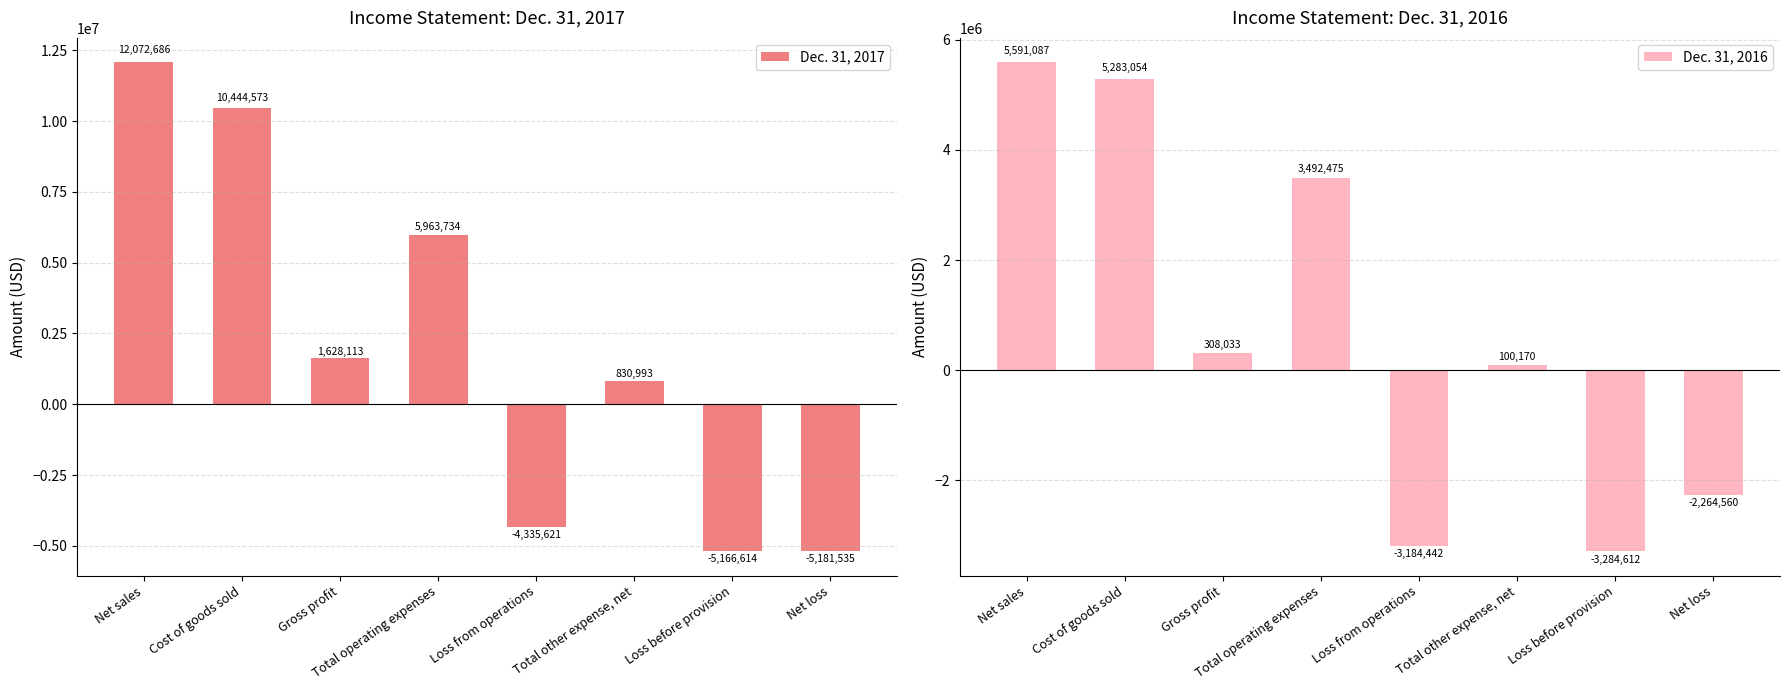

Rank the series by their maximum value, from highest to lowest.

Dec. 31, 2017, Dec. 31, 2016